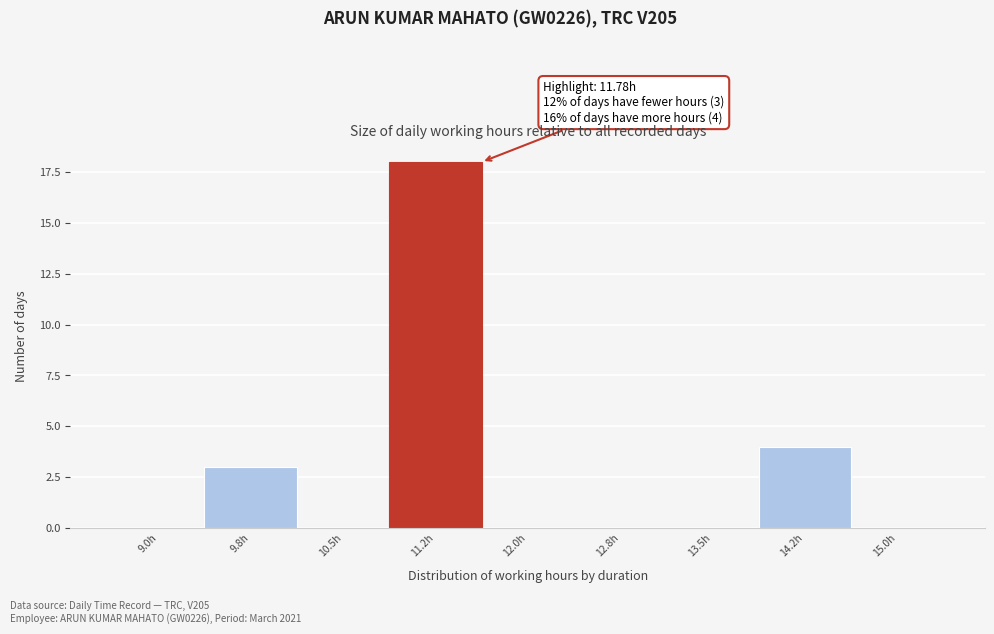

Reading right to left, extract all data points from this chart.

15.0h=0	14.2h=4	13.5h=0	12.8h=0	12.0h=0	11.2h=18	10.5h=0	9.8h=3	9.0h=0